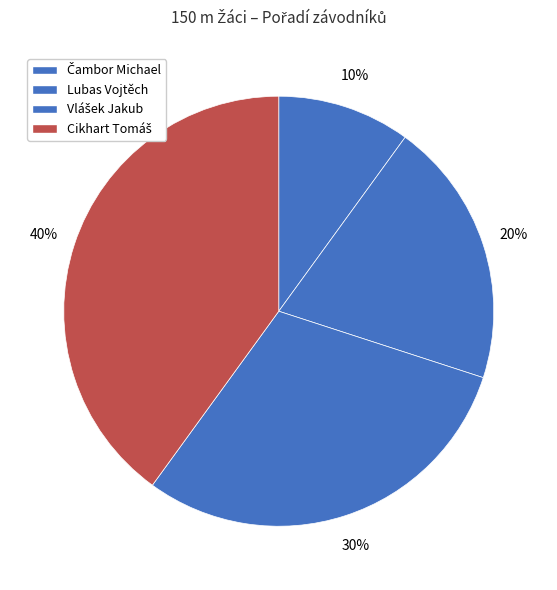

What percentage is the Vlášek Jakub slice, to the nearest percent?

30%